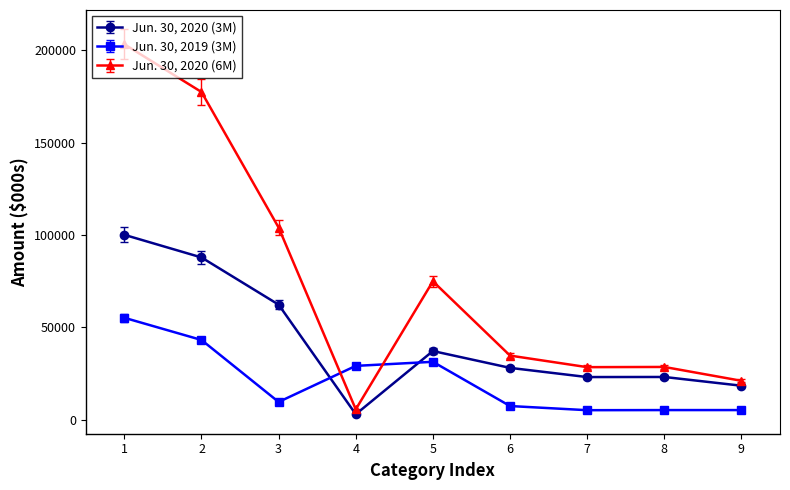

What is the difference between the maximum and minimum values in the Jun. 30, 2019 (3M) series?

50018